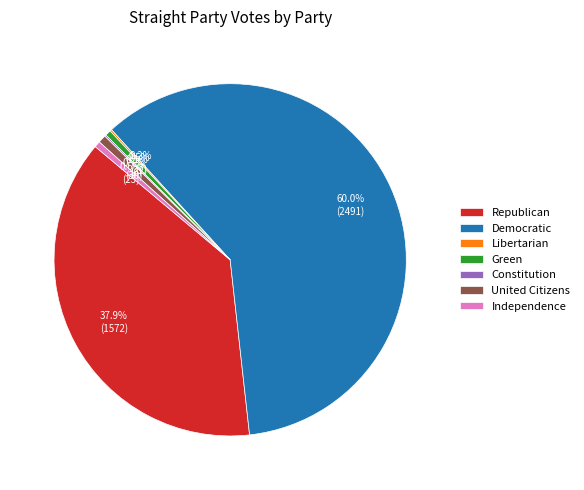

The Democratic slice represents 51% of the pie. True or false?

False